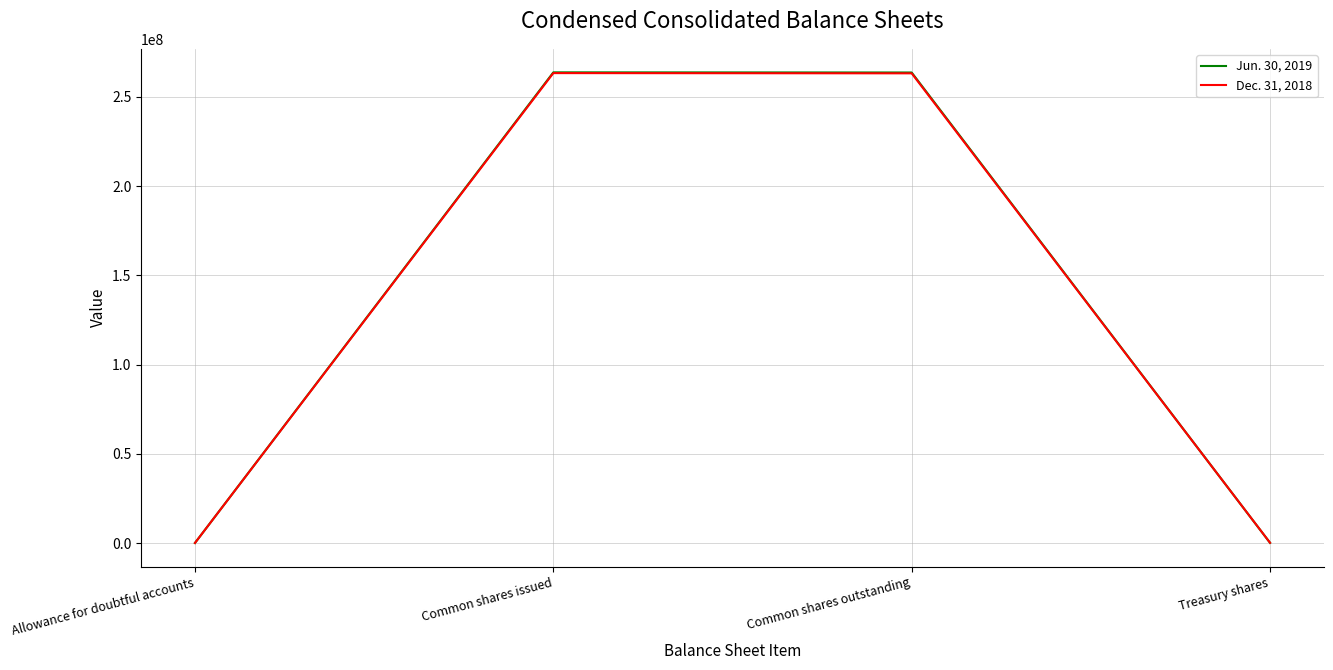

What is the maximum value shown in the chart?

263686518